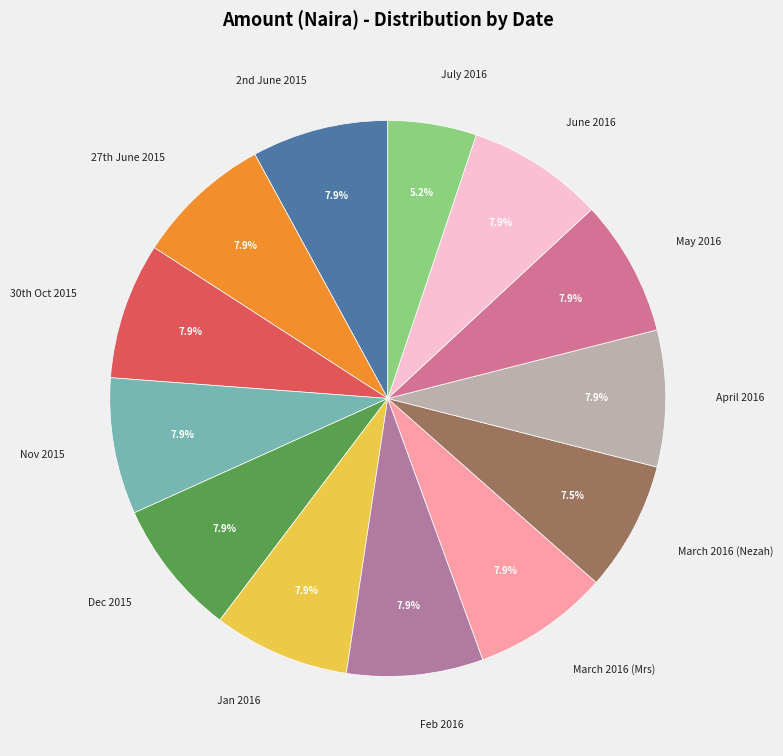

What percentage is NOT represented by March 2016 (Mrs)?

92.1%